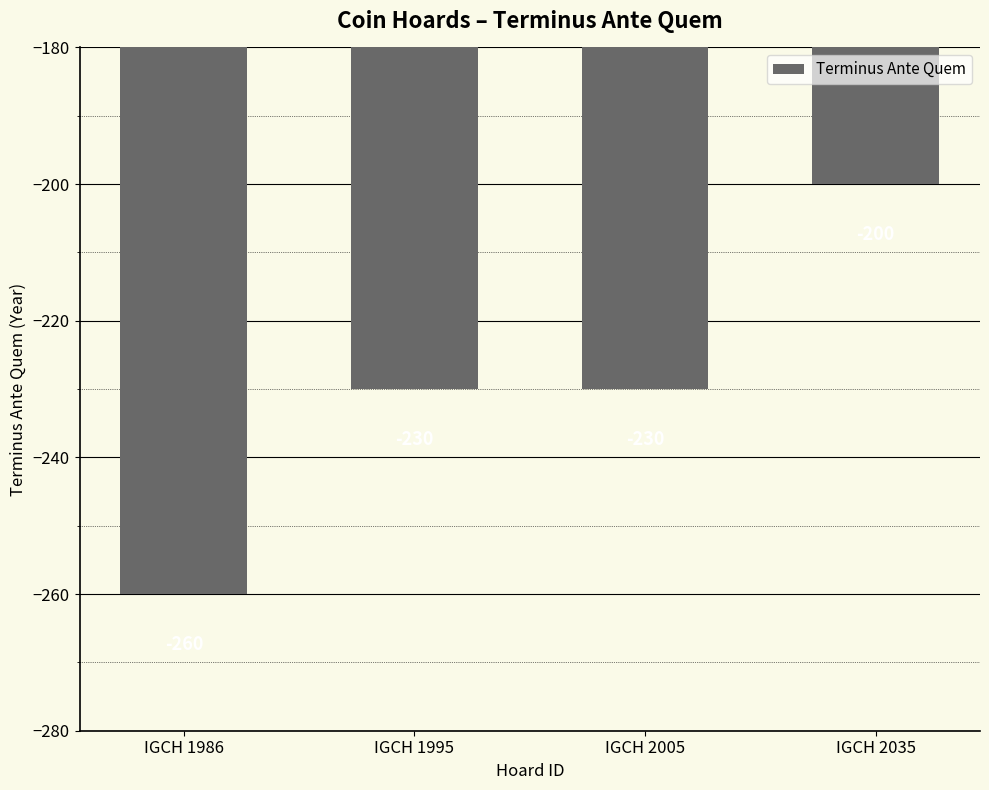

Between IGCH 2005 and IGCH 1986, which is larger?

IGCH 2005